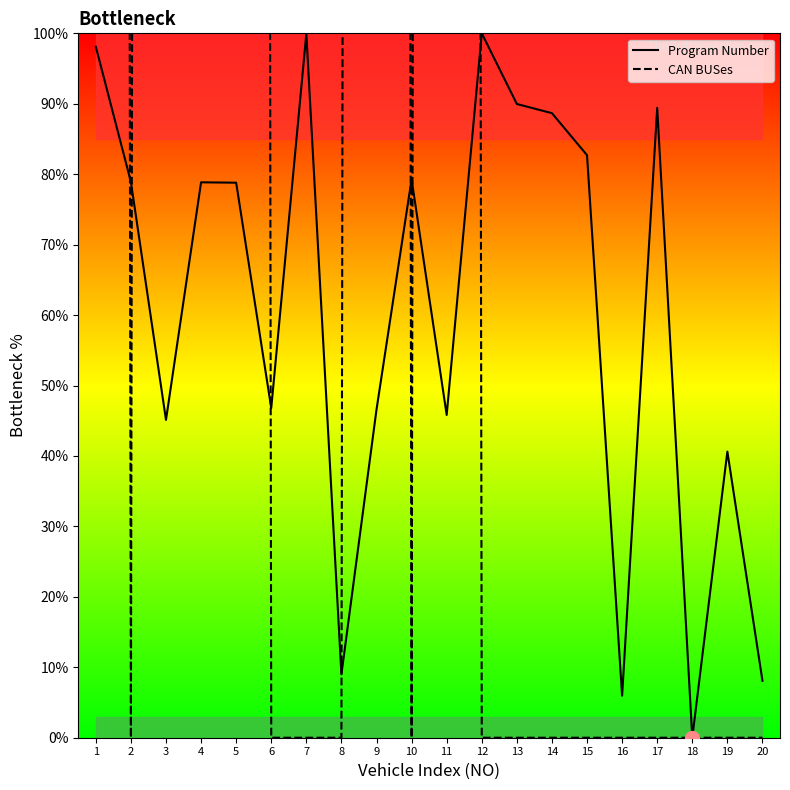

True or false: Program Number has a value of 82.7 at 15.

True